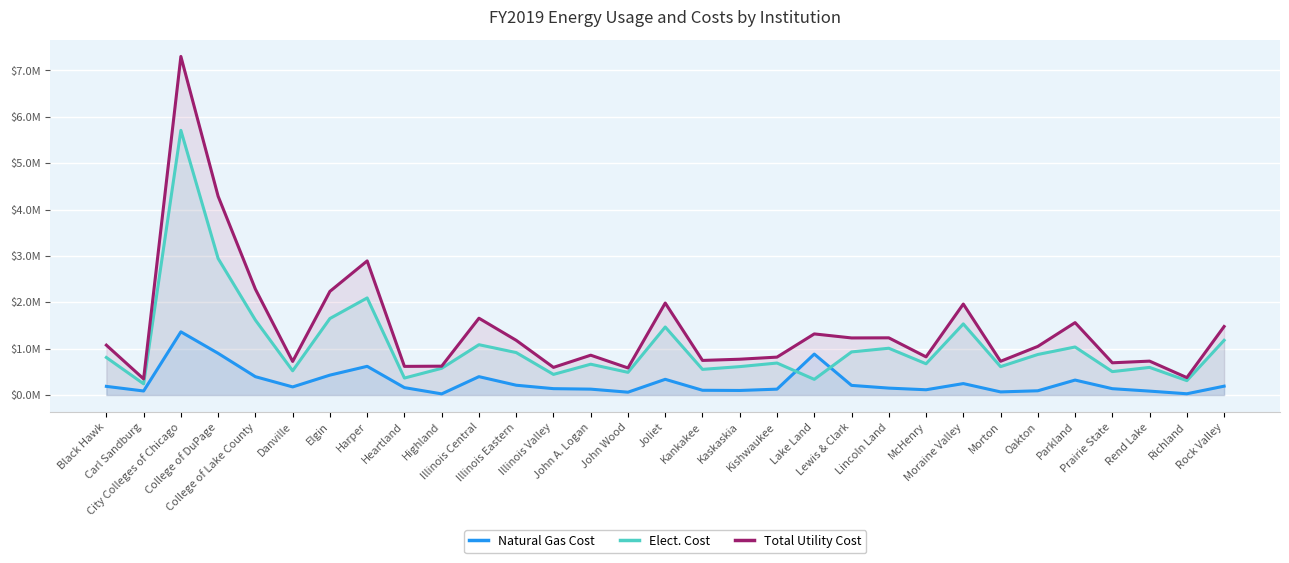

Reading right to left, list all the values displayed in this chart.

Natural Gas Cost: 192081.9	28299.0	85310.2	137863.0	323476.0	92790.0	68339.3	247909.0	114677.0	150207.0	209016.2	884515.0	127700.0	99335.0	103681.0	339841.0	62263.2	128037.0	138454.0	212525.0	397354.0	25884.0	160573.0	620277.0	430261.8	176030.0	396618.0	900368.0	1363898.0	88250.0	187826.0
Elect. Cost: 1181366.8	311527.0	596835.9	505937.0	1037166.0	875540.0	613295.9	1535060.0	675163.3	1009961.0	930397.7	338955.0	690985.0	613726.0	554486.0	1467877.0	490078.1	665670.0	445813.0	916513.0	1086381.0	577494.0	367066.0	2094796.0	1651224.9	523780.0	1616857.0	2944930.0	5708842.0	242408.0	810843.0
Total Utility Cost: 1478634.9	376655.0	732184.7	696078.0	1562621.0	1049578.0	728503.1	1963121.0	824005.3	1234436.0	1232207.3	1318974.0	818685.0	773226.0	747169.0	1984986.0	584846.9	860006.0	597135.0	1181066.0	1657602.0	623401.0	618658.3	2893281.0	2236078.9	725238.0	2284306.0	4287173.0	7302446.0	348863.0	1076650.0